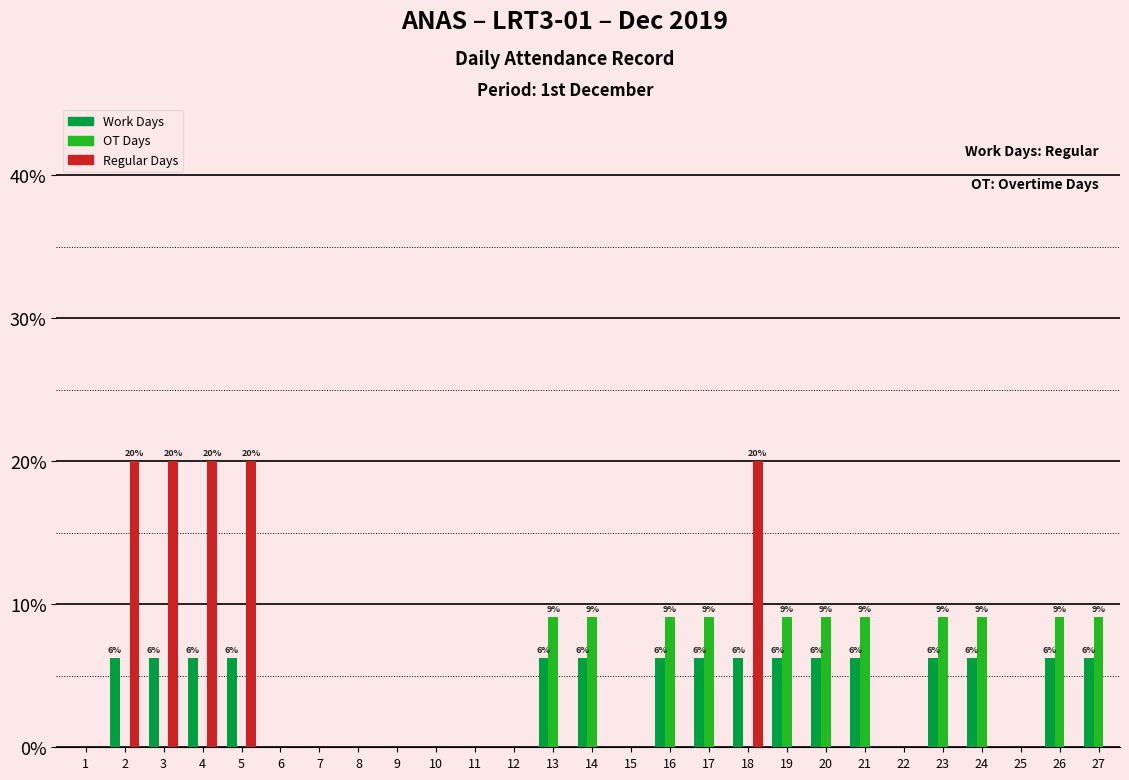

What are all the series names shown in the legend?

Work Days, OT Days, Regular Days